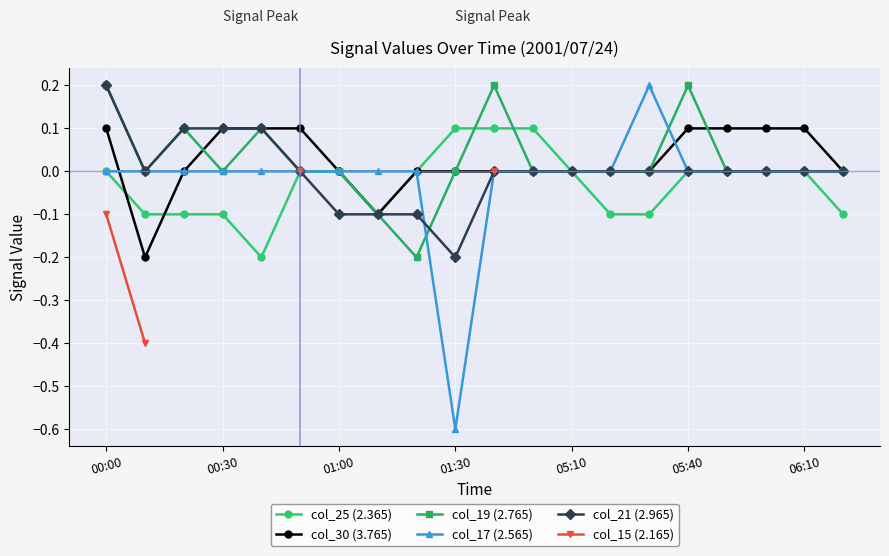

How many intersections are there between col_19 (2.765) and col_30 (3.765)?

2